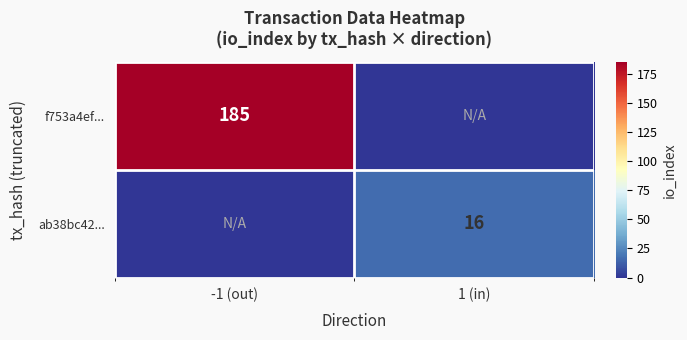

Is it true that f753a4ef... equals 185 at -1 (out)?

True